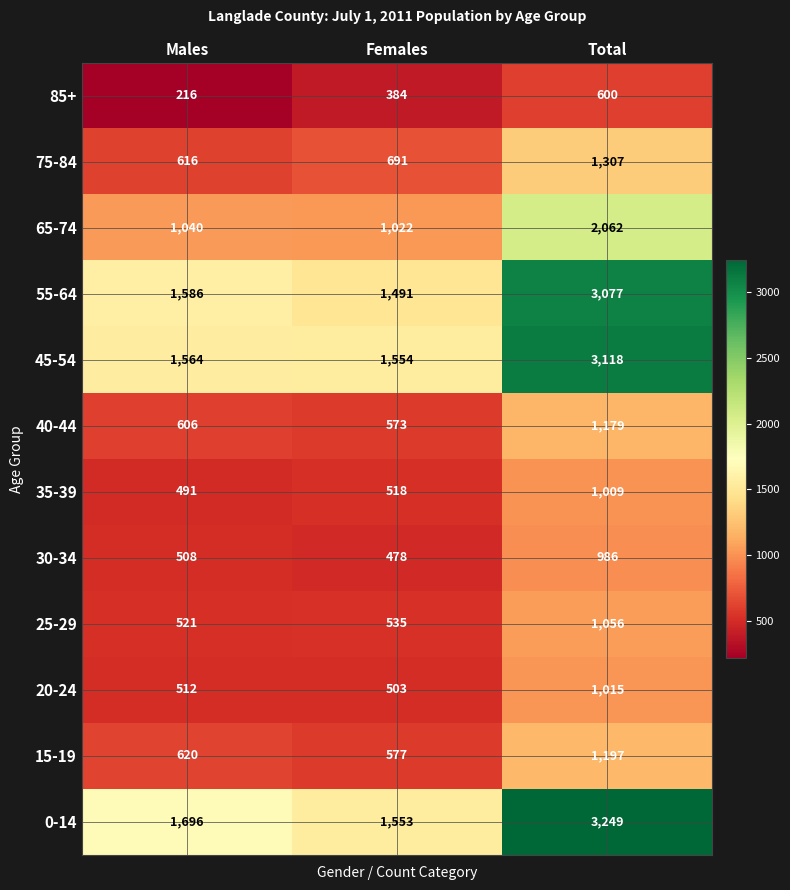

Is it true that 65-74 equals 2062 at Total?

True